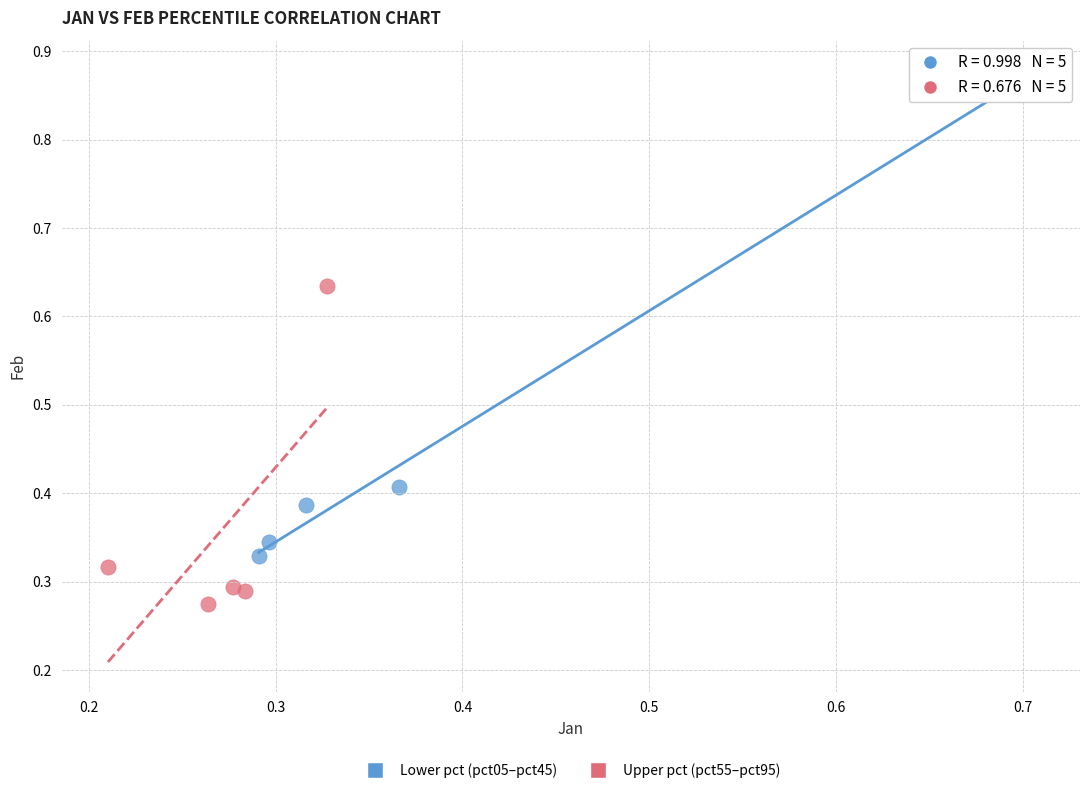

Which series reaches the minimum Y coordinate?

Upper pct (pct55–pct95)